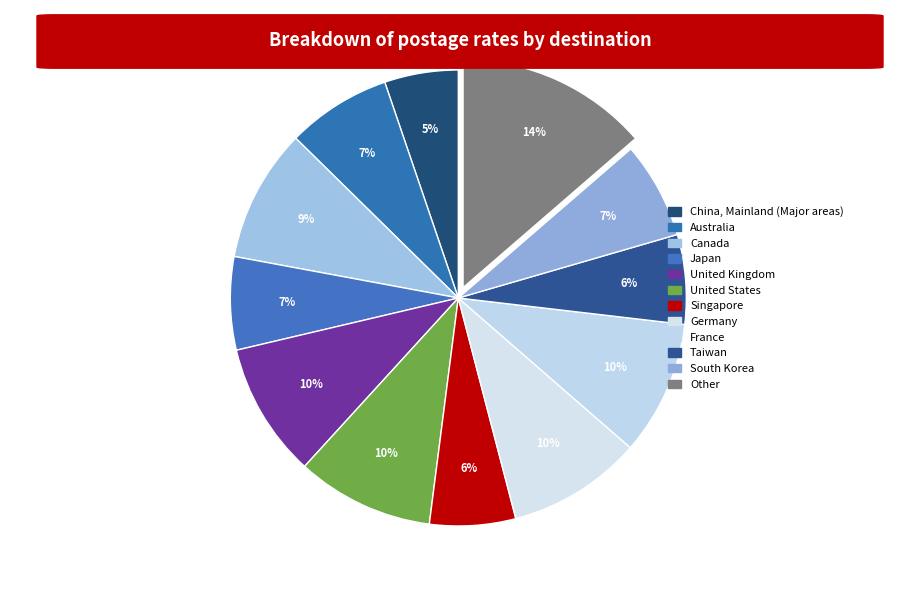

Is Australia the majority of the pie?

No